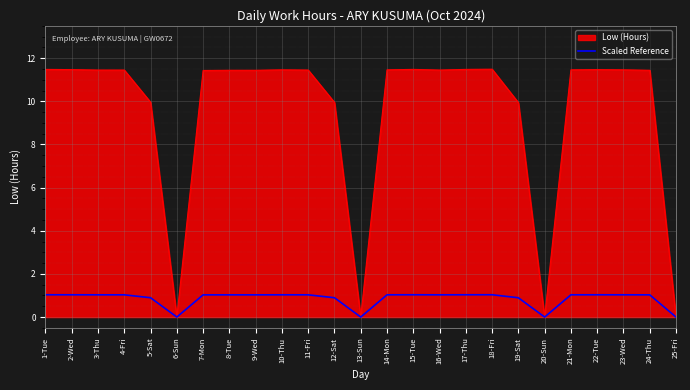

At which label does Low (Hours) first exceed 11?

1-Tue